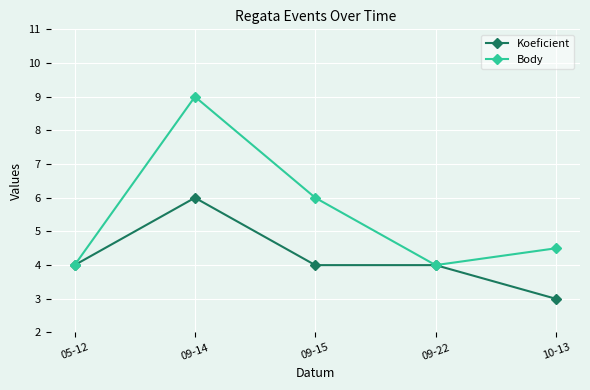

What is the value of the Body point at the 2nd from the left?

9.0